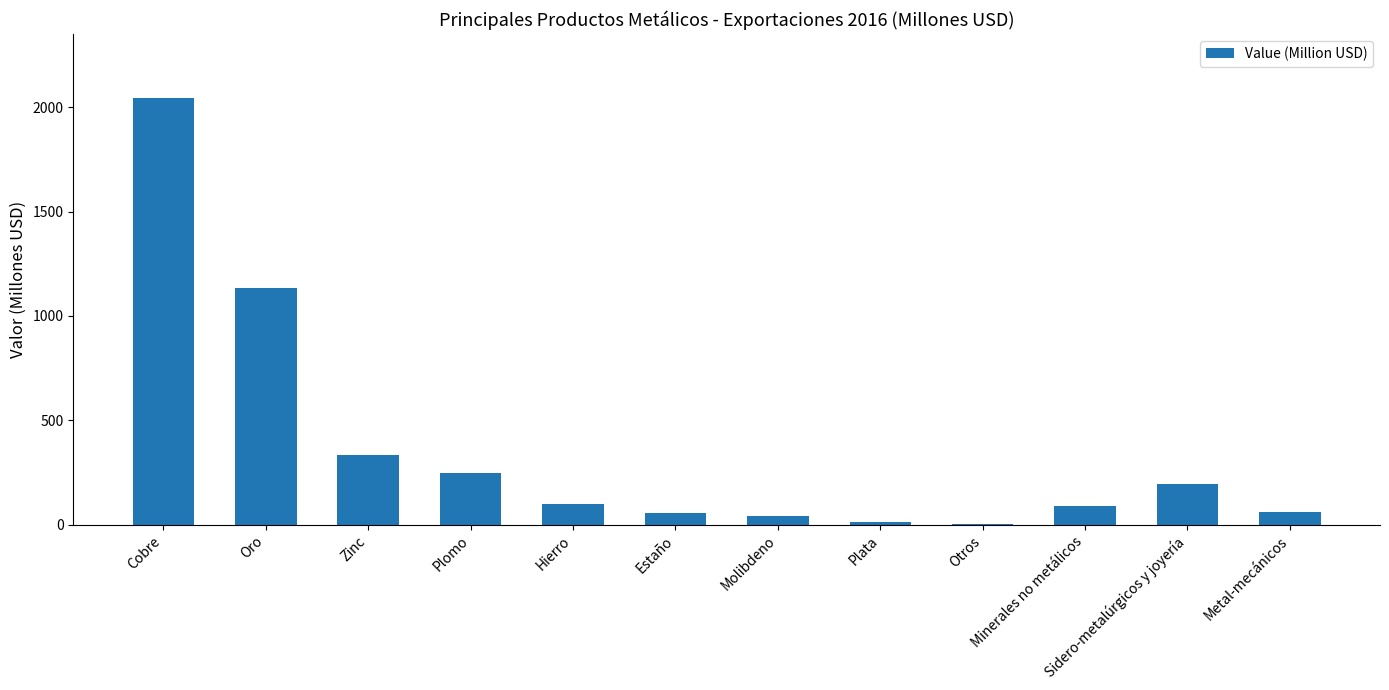

What is the maximum value shown in the chart?

2043.5